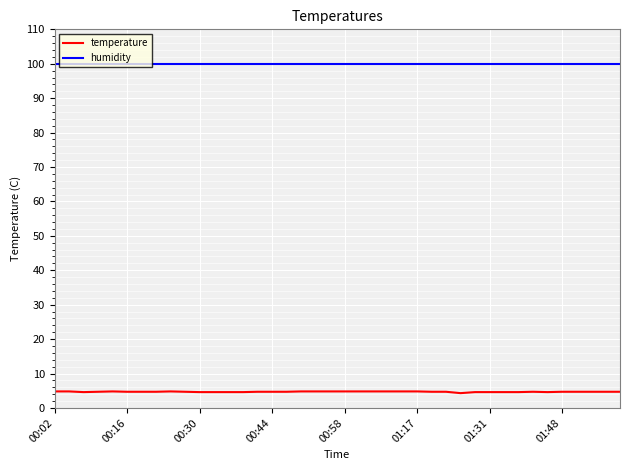

List the series in order of their overall mean, highest first.

humidity, temperature